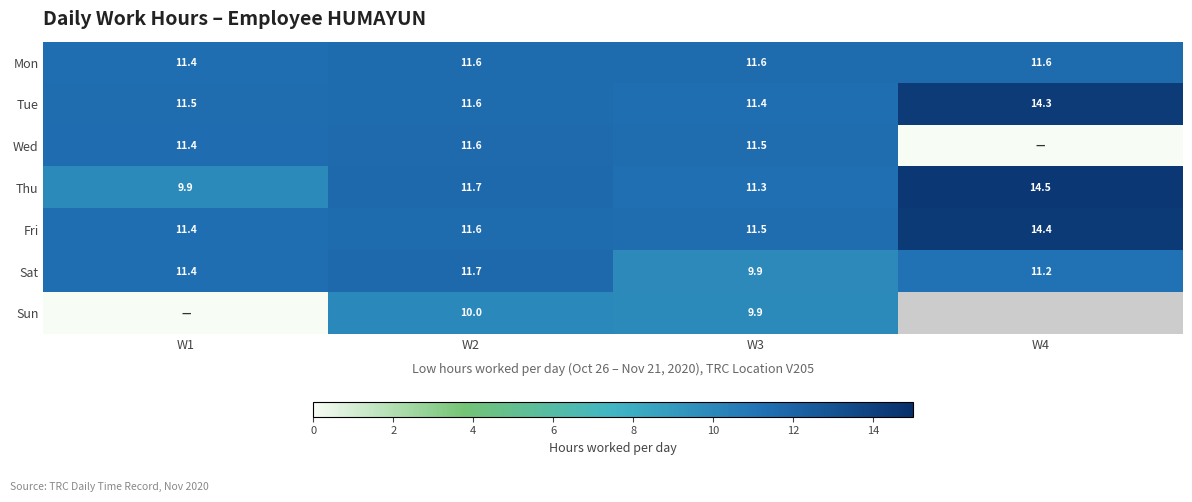

Rank the categories by Tue value from highest to lowest.

W4, W2, W1, W3